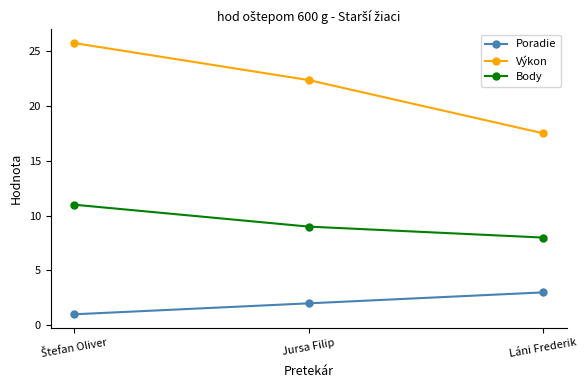

List the series in order of their peak value, lowest first.

Poradie, Body, Výkon